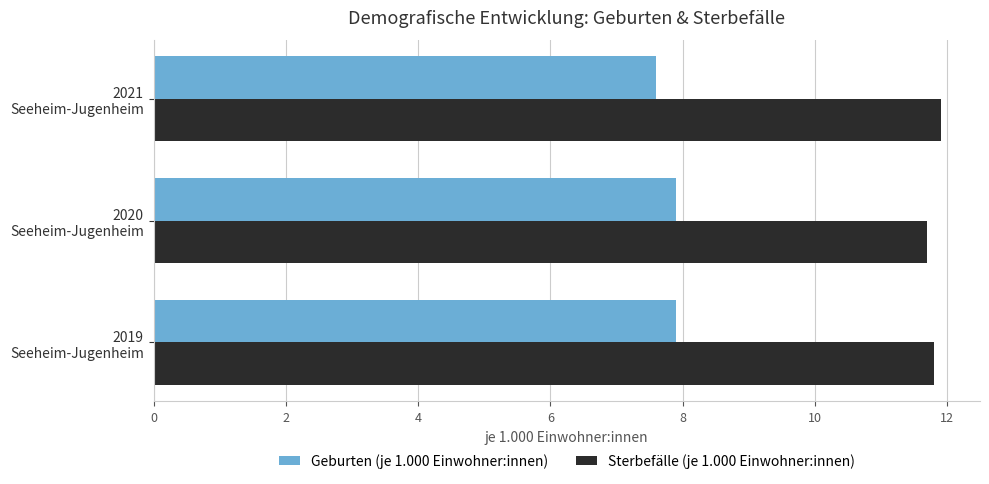

Rank the series by their average value, from lowest to highest.

Geburten (je 1.000 Einwohner:innen), Sterbefälle (je 1.000 Einwohner:innen)